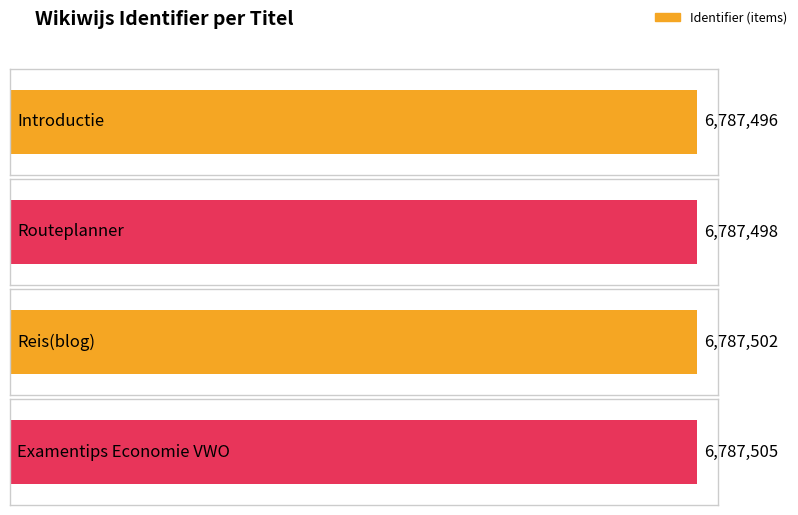

What is the ratio of the value at Routeplanner to the value at Reis(blog)?

1.0